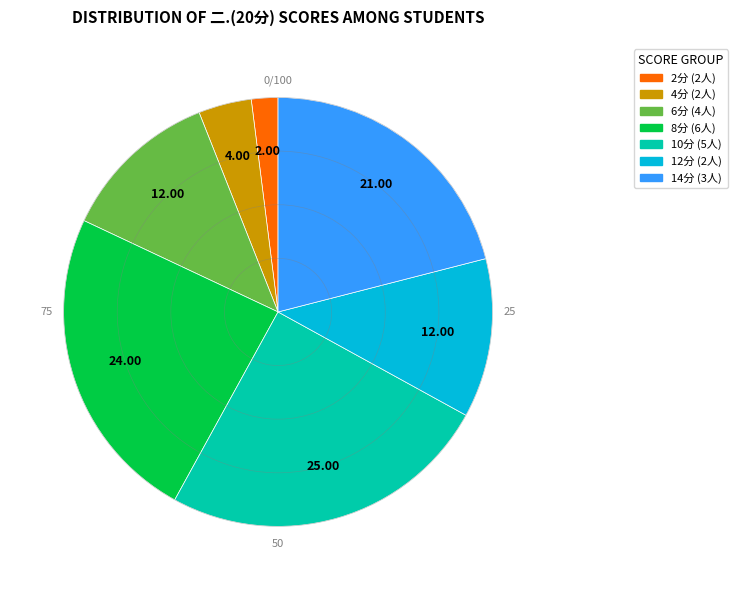

Is there a majority slice in this chart?

No